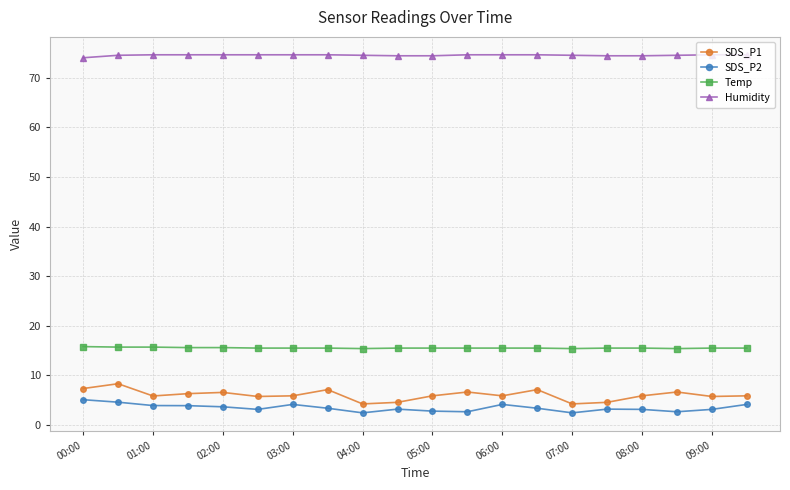

At how many categories does at least one series exceed 34?

20